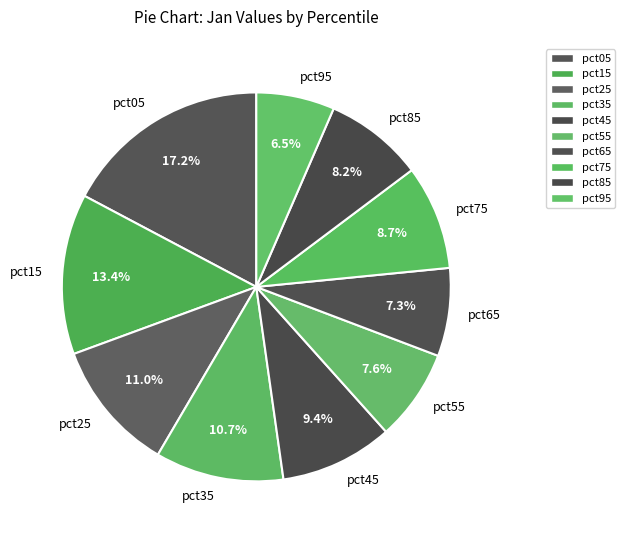

Combined, do pct25 and pct35 account for over 50%?

No